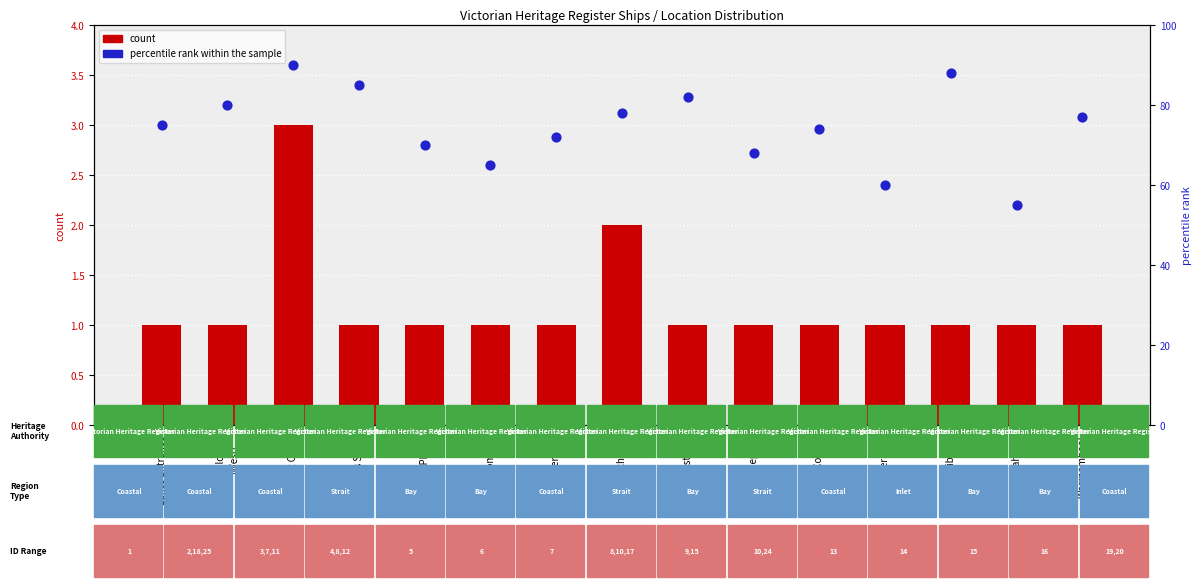

Which series has the largest Y range (max minus min)?

percentile rank within the sample